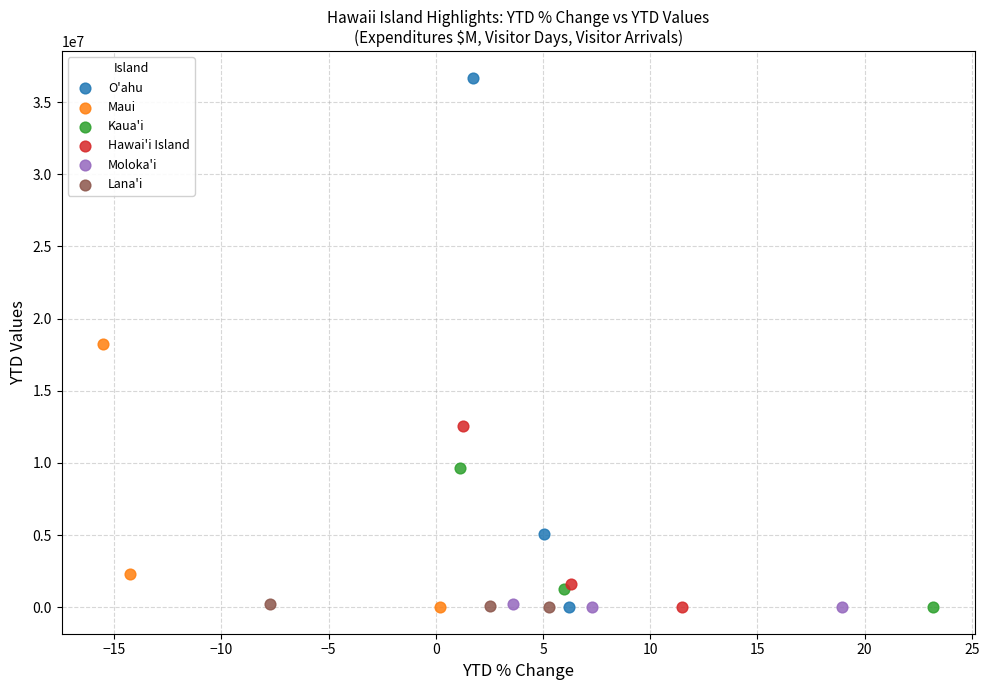

Which series has the widest spread of Y values?

O'ahu